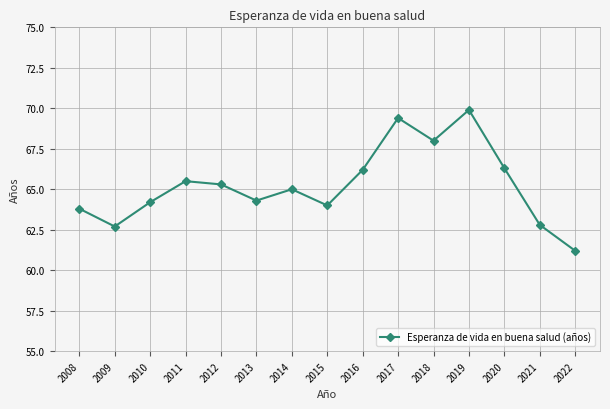

How many categories are shown in the chart?

15